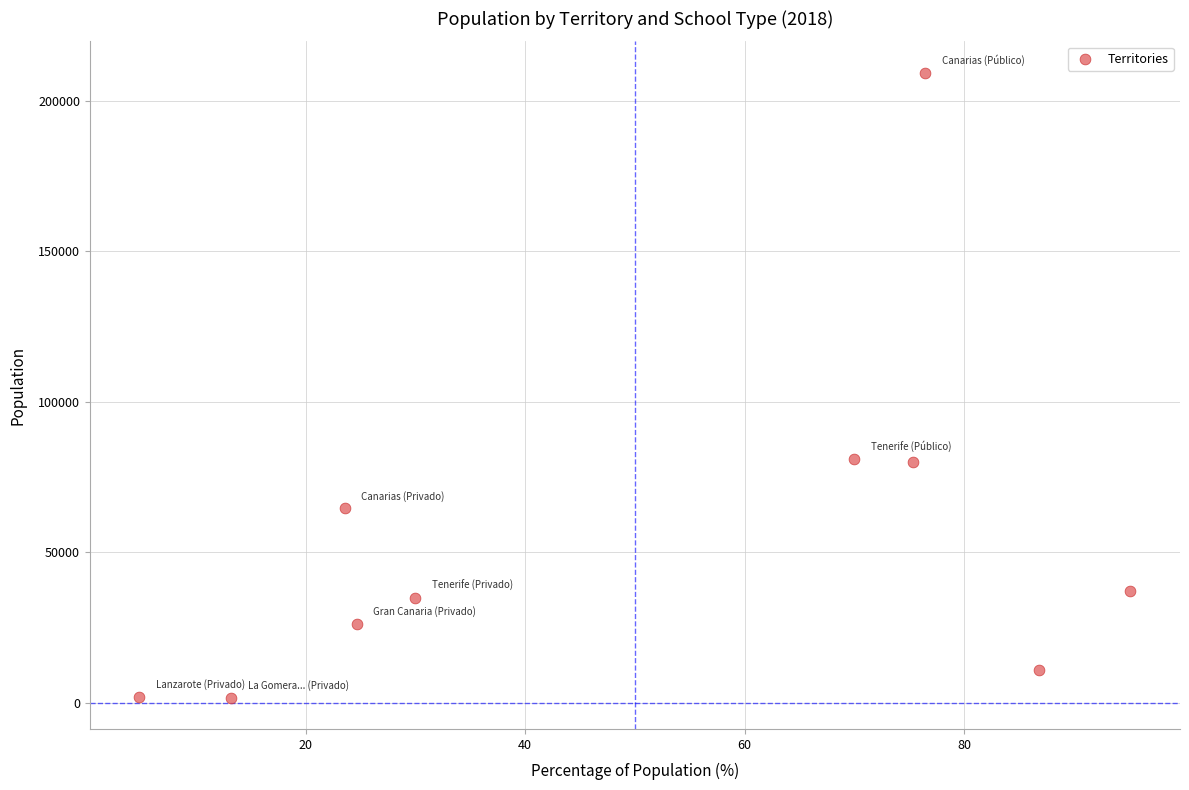

What is the range of Y values (max minus min)?

207765